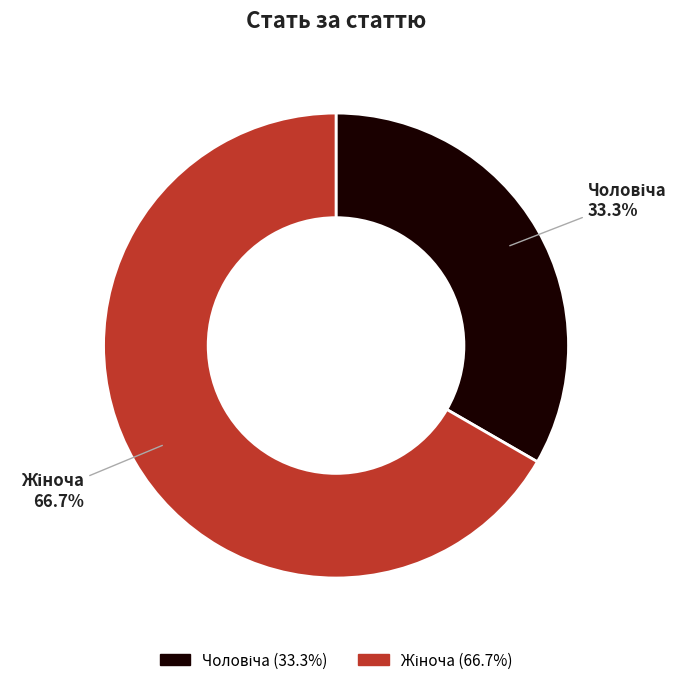

Is there any slice that represents more than half of the pie?

Yes